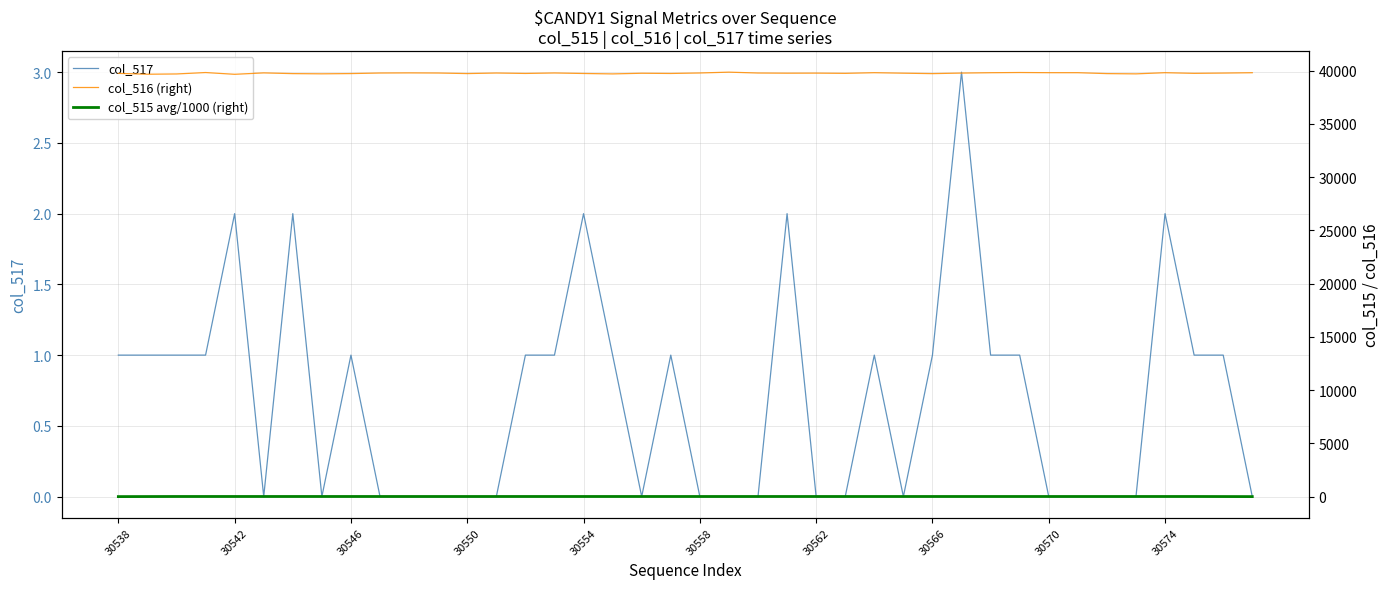

The col_517 series shows 1 at 30542. True or false?

False